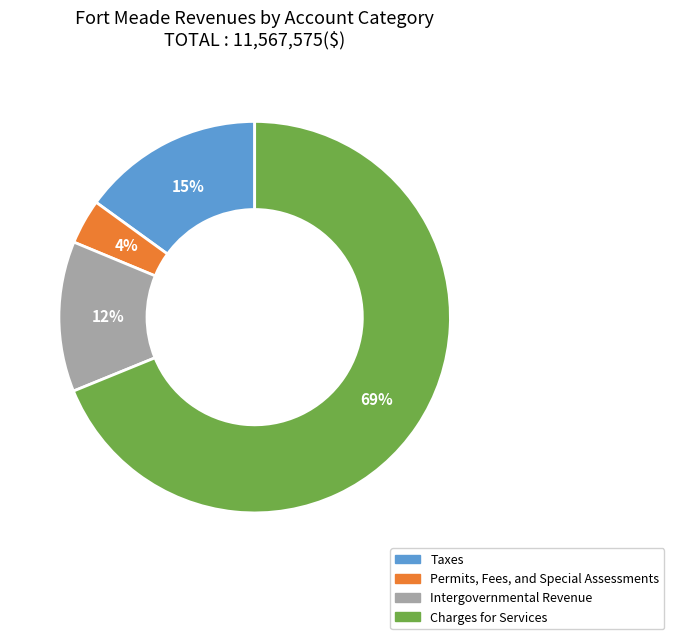

To the nearest percent, what portion does Charges for Services represent?

69%